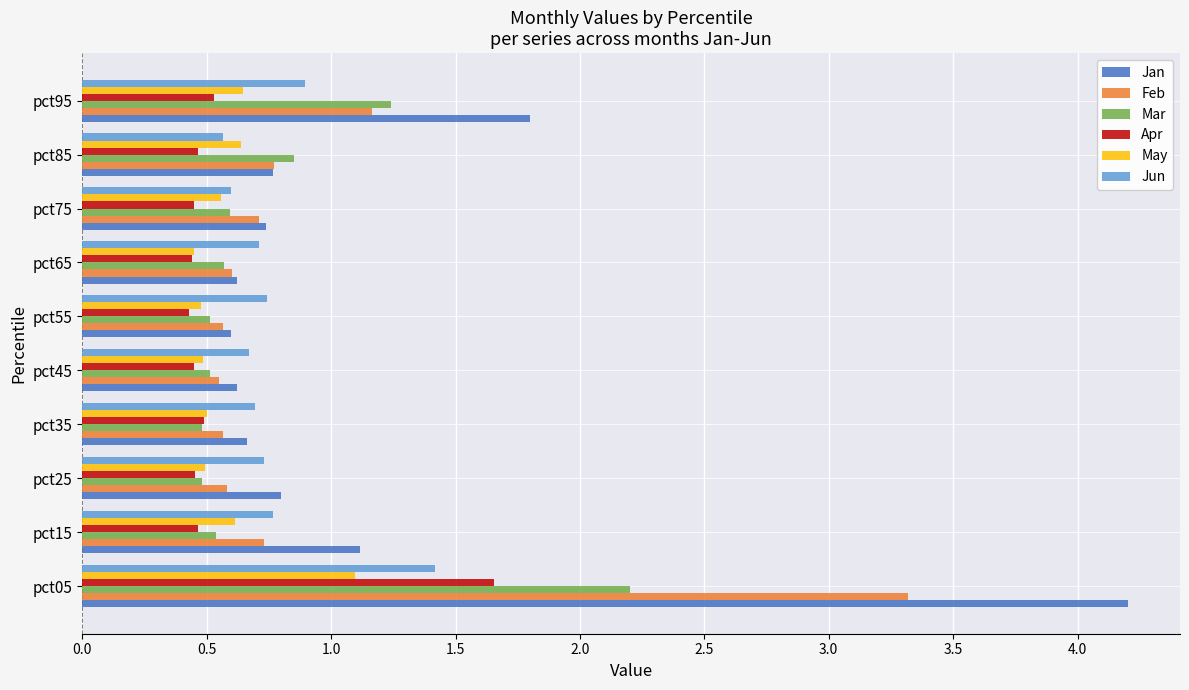

How many data points does each series have?

10